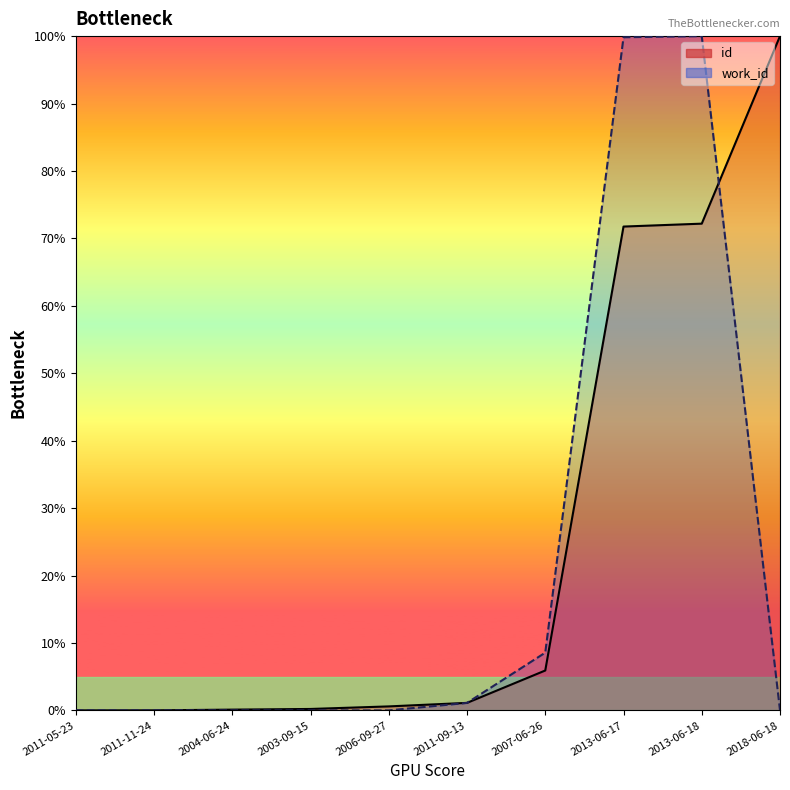

Where is the first local maximum for work_id?

2013-06-18